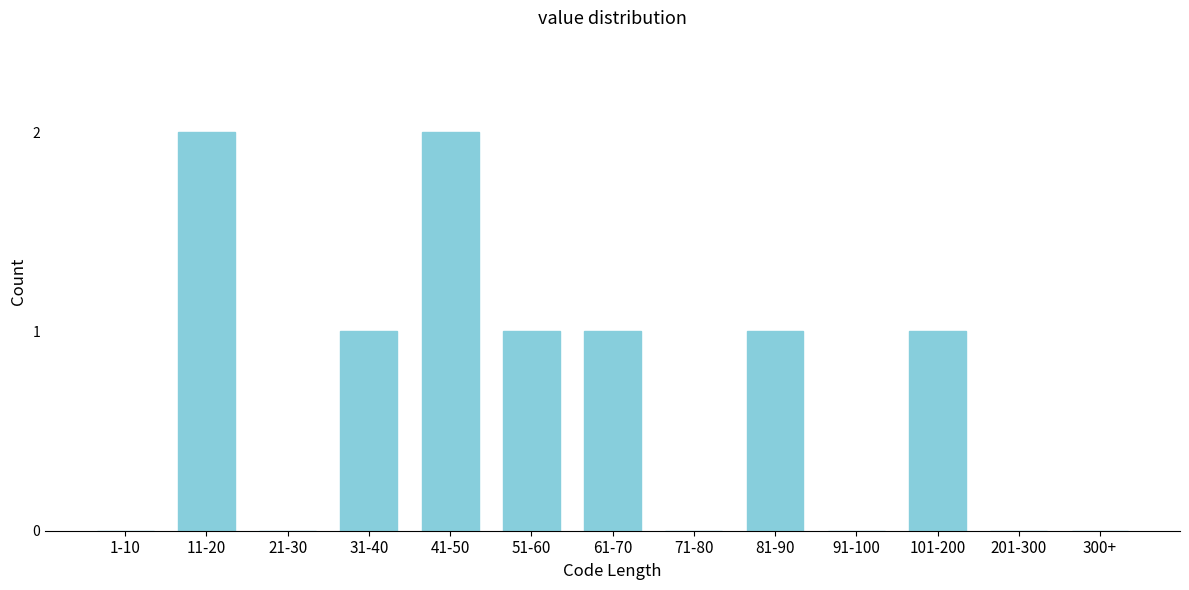

Reading right to left, what are all the values shown in this chart?

300+=0	201-300=0	101-200=1	91-100=0	81-90=1	71-80=0	61-70=1	51-60=1	41-50=2	31-40=1	21-30=0	11-20=2	1-10=0